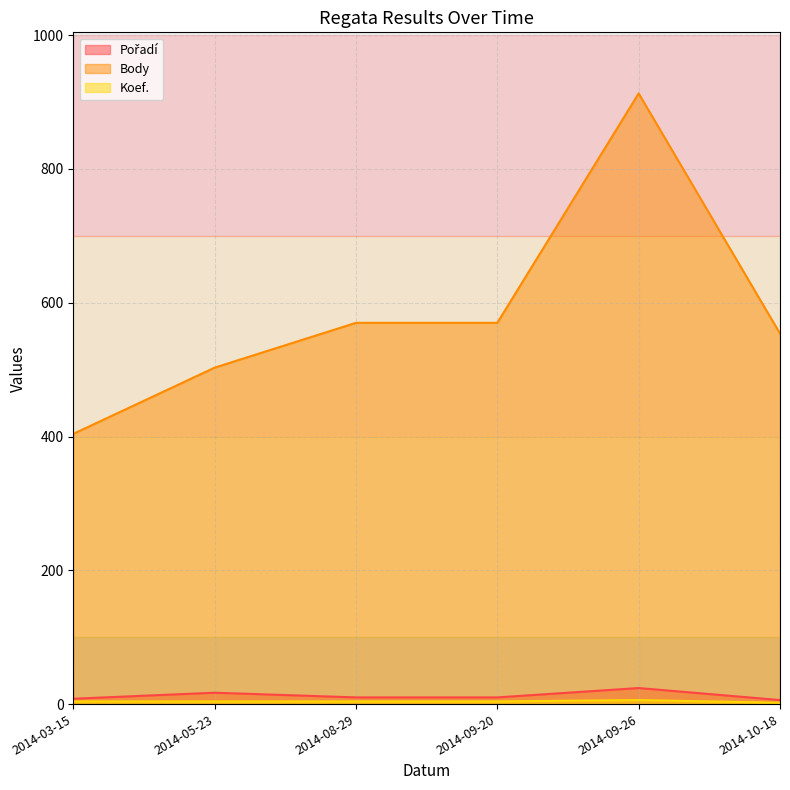

True or false: Body and Koef. intersect in this chart.

False